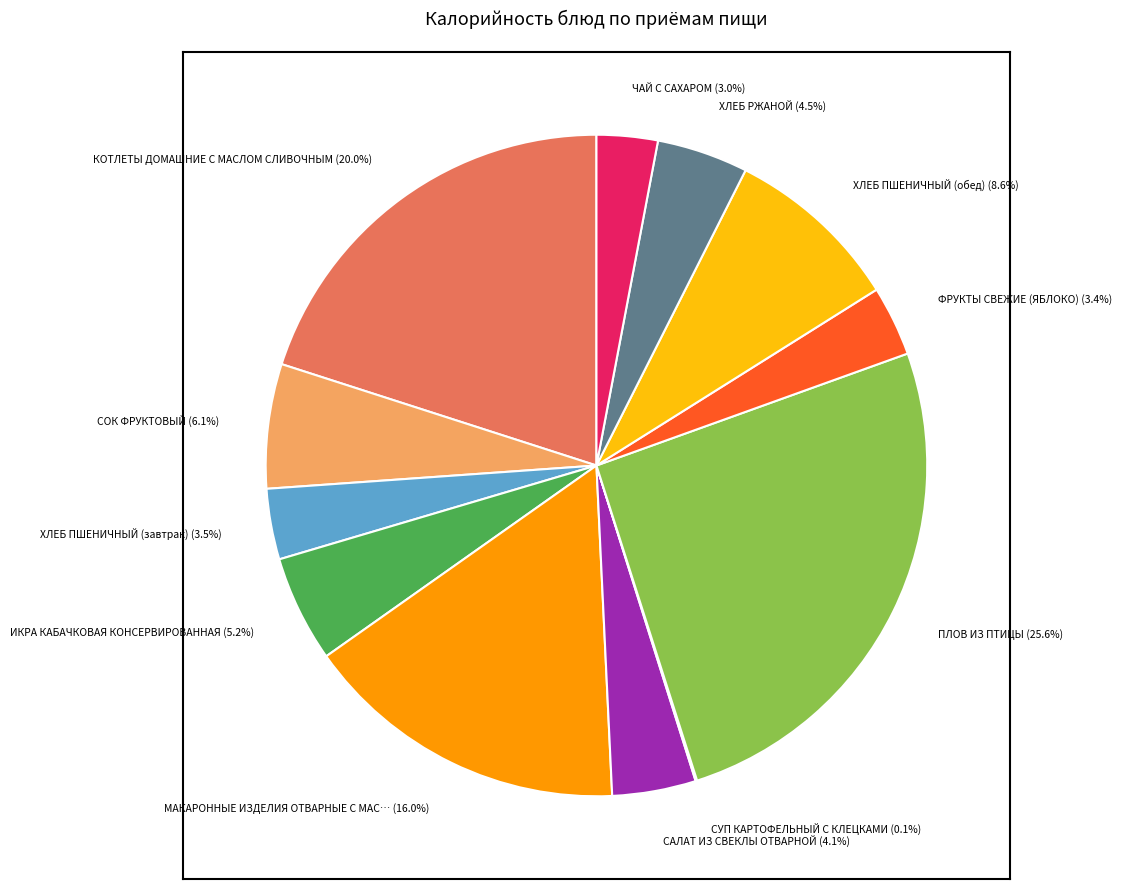

Is there a majority slice in this chart?

No